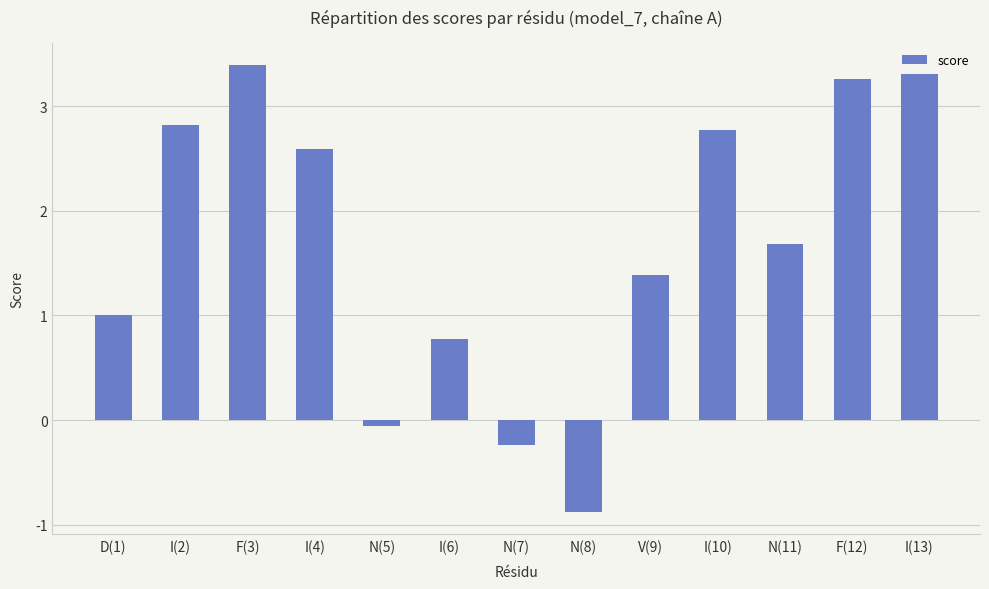

Which category has the lowest value across all series?

N(8)